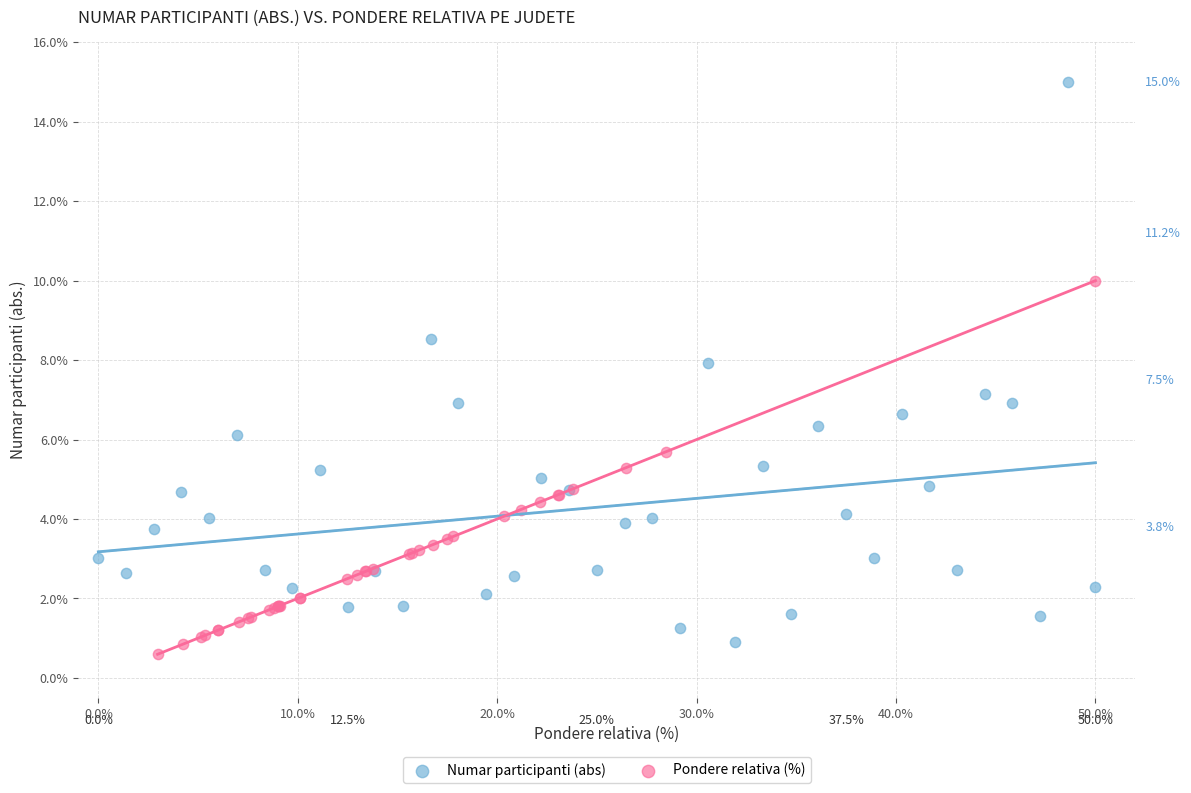

Which series has the widest spread of Y values?

Numar participanti (abs)